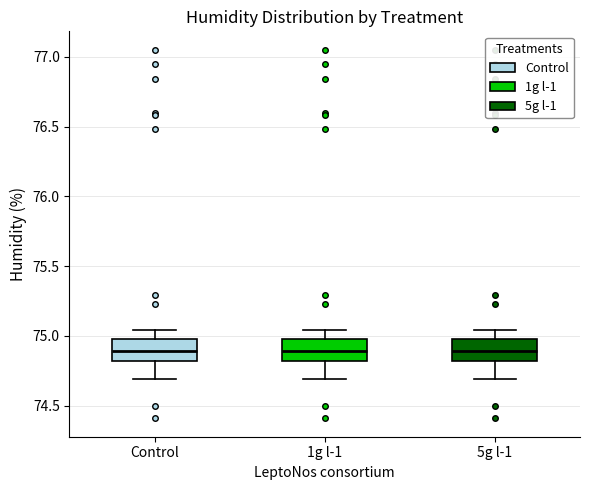

Reading left to right, transcribe this box plot: for each box, give where its median line is, the range the box spans, and where its two whiskers end, as read against the y-axis. The values are not printed on the chart, so give them approximately, as read against the axis.

Control: median 74.90, box 74.80 to 75.00, whiskers 74.70 to 75.05
1g l-1: median 74.90, box 74.80 to 75.00, whiskers 74.70 to 75.05
5g l-1: median 74.90, box 74.80 to 75.00, whiskers 74.70 to 75.05